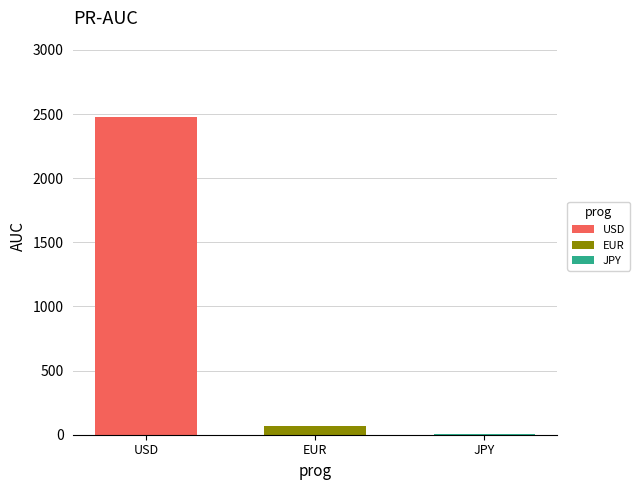

Are the bars horizontal?

No